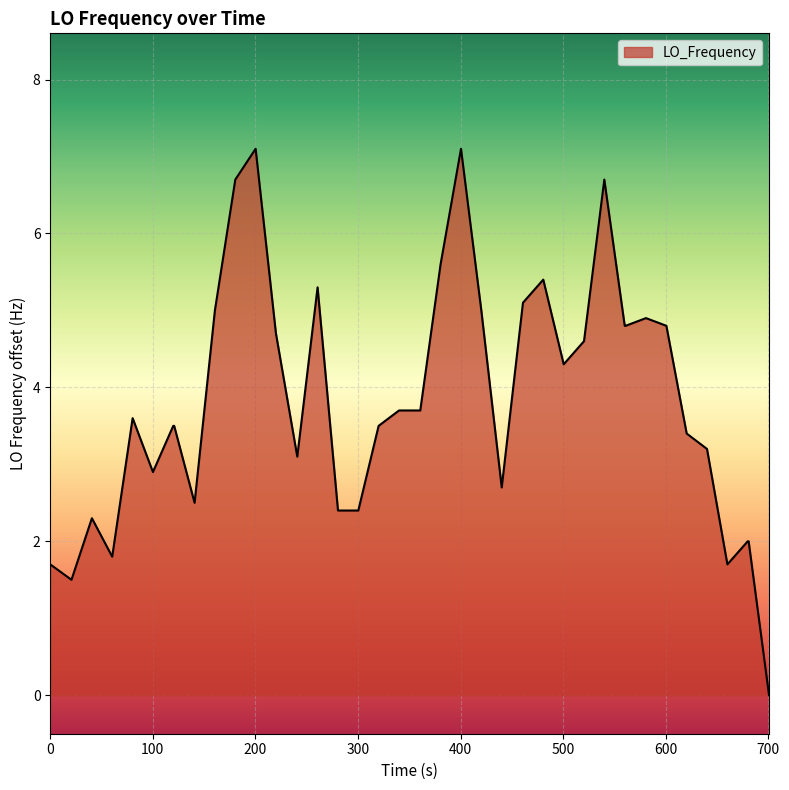

What is the difference between the maximum and minimum values?

7.1